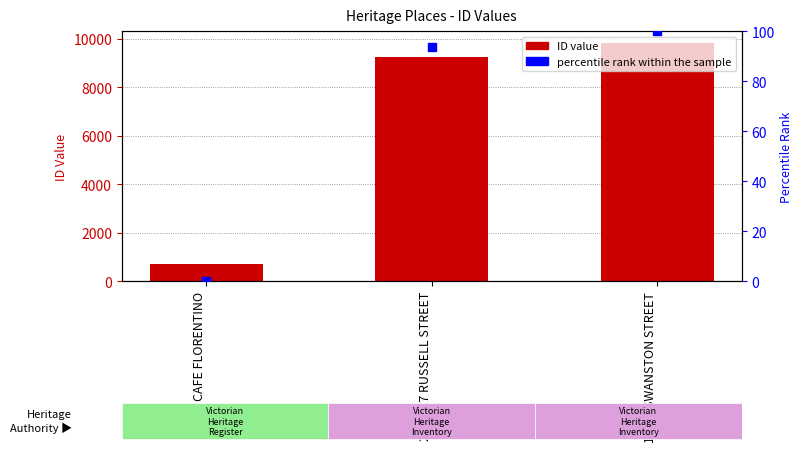

Which series has the largest total across all categories?

ID